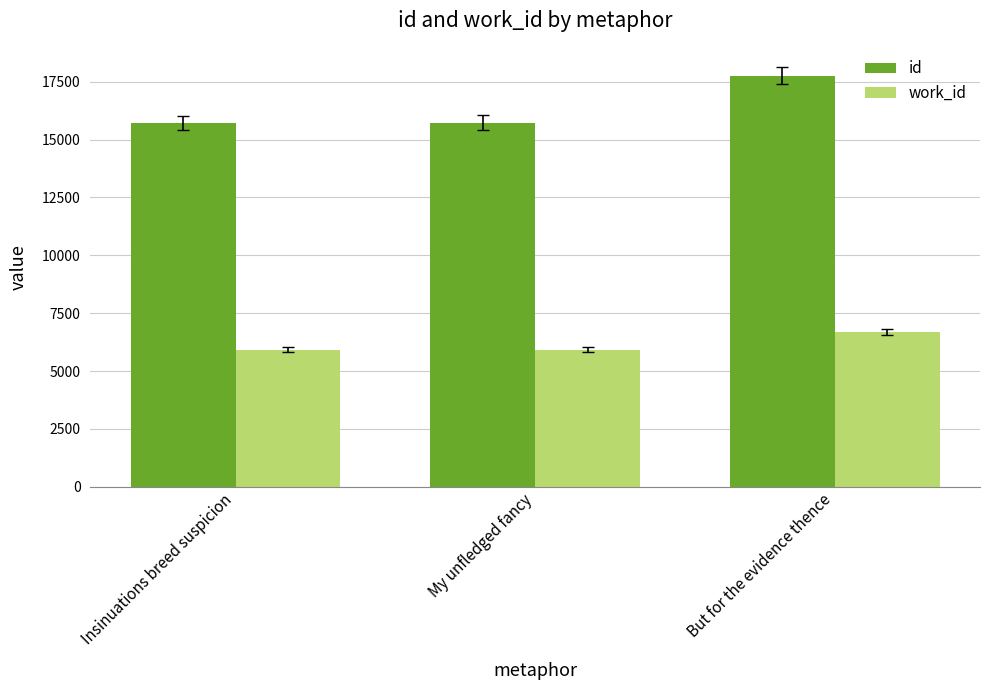

Is the value of work_id at But for the evidence thence greater than the value of id at Insinuations breed suspicion?

No